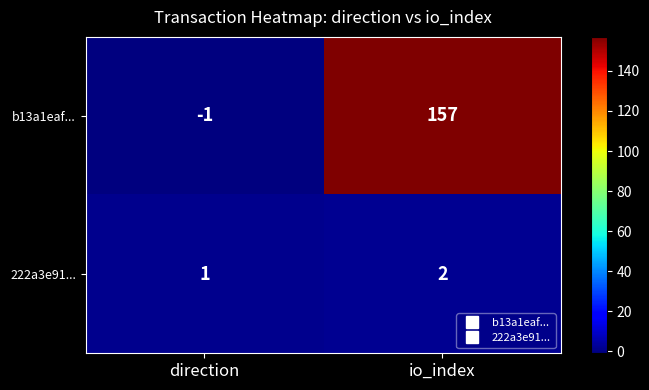

At io_index, list the series in order from largest to smallest.

b13a1eaf..., 222a3e91...